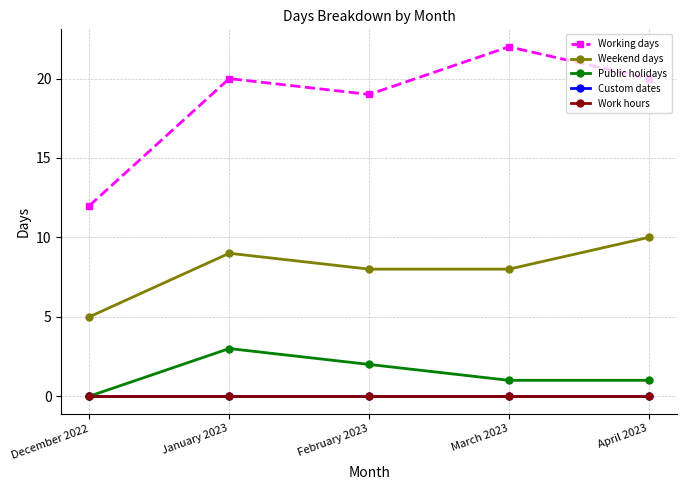

Reading right to left, list all the values displayed in this chart.

Working days: April 2023=20	March 2023=22	February 2023=19	January 2023=20	December 2022=12
Weekend days: April 2023=10	March 2023=8	February 2023=8	January 2023=9	December 2022=5
Public holidays: April 2023=1	March 2023=1	February 2023=2	January 2023=3	December 2022=0
Custom dates: April 2023=0	March 2023=0	February 2023=0	January 2023=0	December 2022=0
Work hours: April 2023=0	March 2023=0	February 2023=0	January 2023=0	December 2022=0